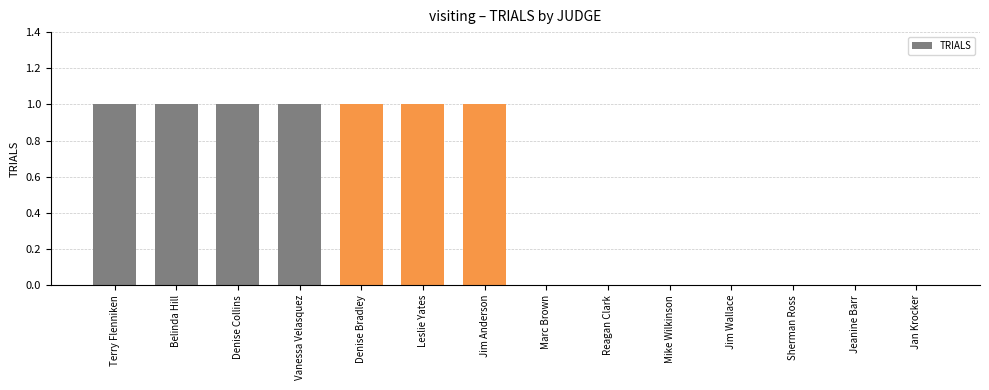

Between Sherman Ross and Denise Collins, which is larger?

Denise Collins